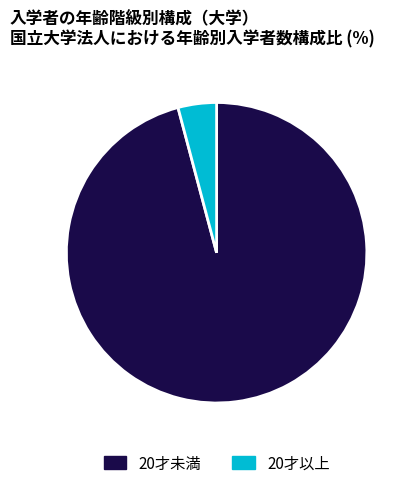

Which category accounts for the majority?

20才未満